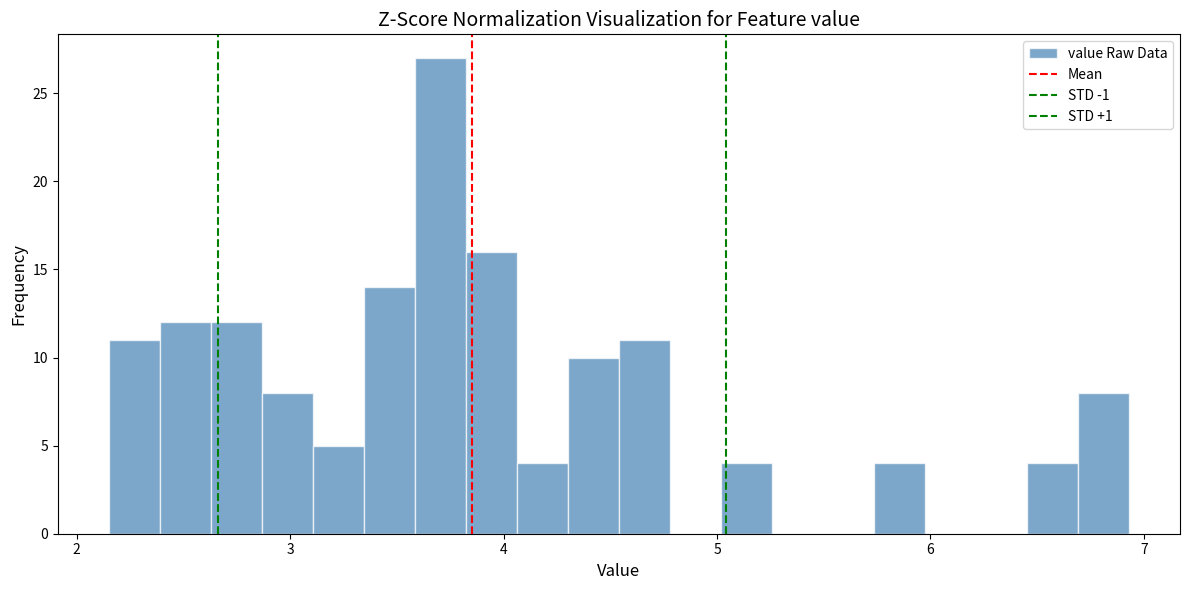

Read against the x-axis, roughly where is the centre of the tallest bar?

3.7